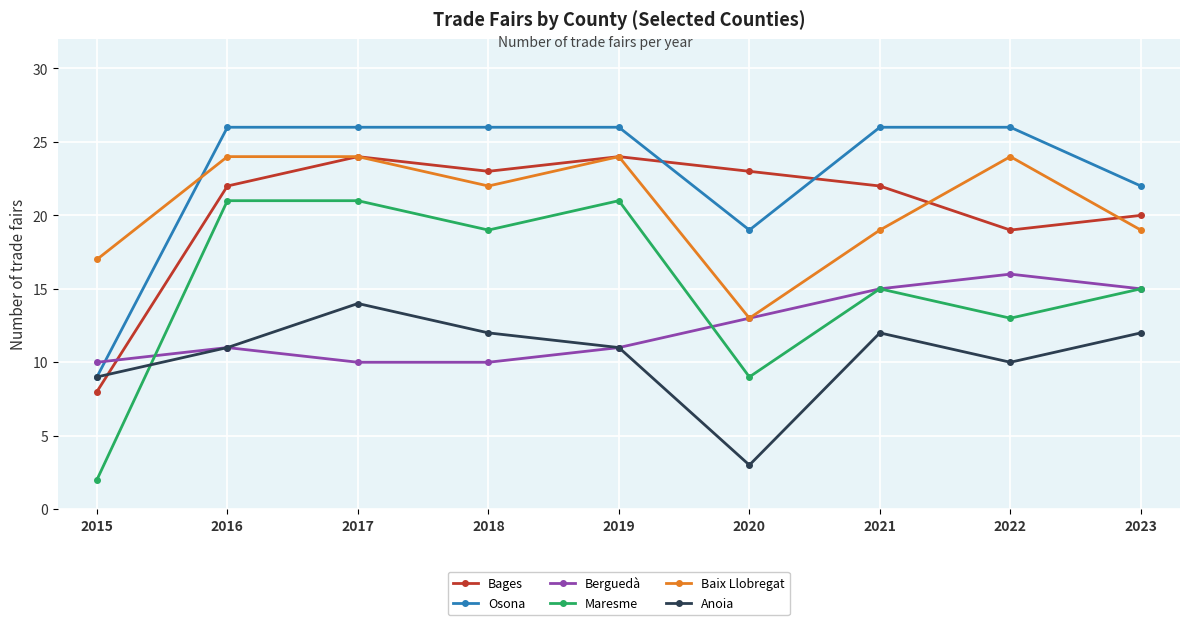

True or false: Bages has more than 1 interior local peaks.

True